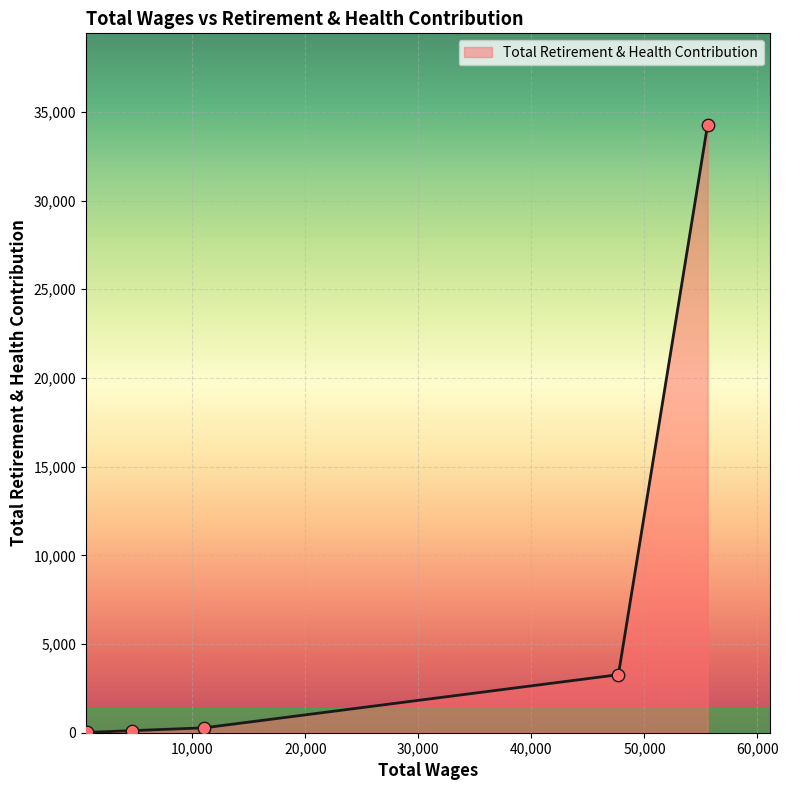

True or false: the data has more than 1 interior local peaks.

False